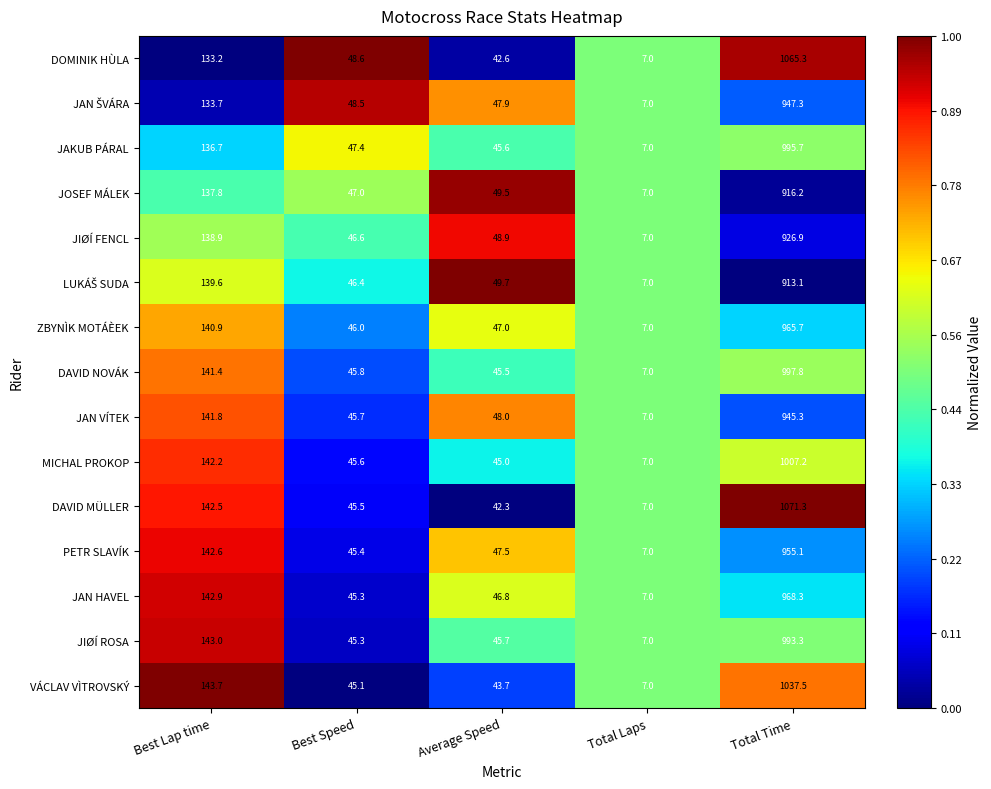

What is the difference between the highest and lowest values at Best Lap time?

10.5